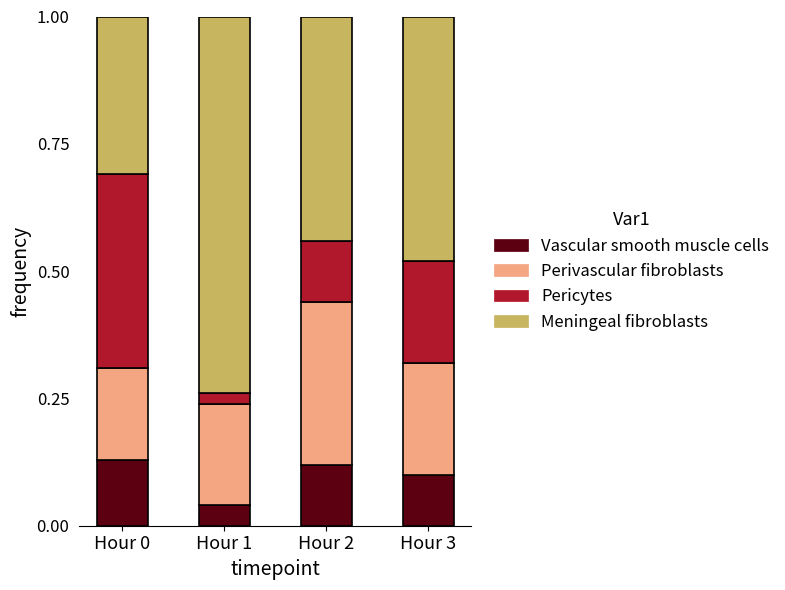

Count the Vascular smooth muscle cells values in the range 0 to 1.

4